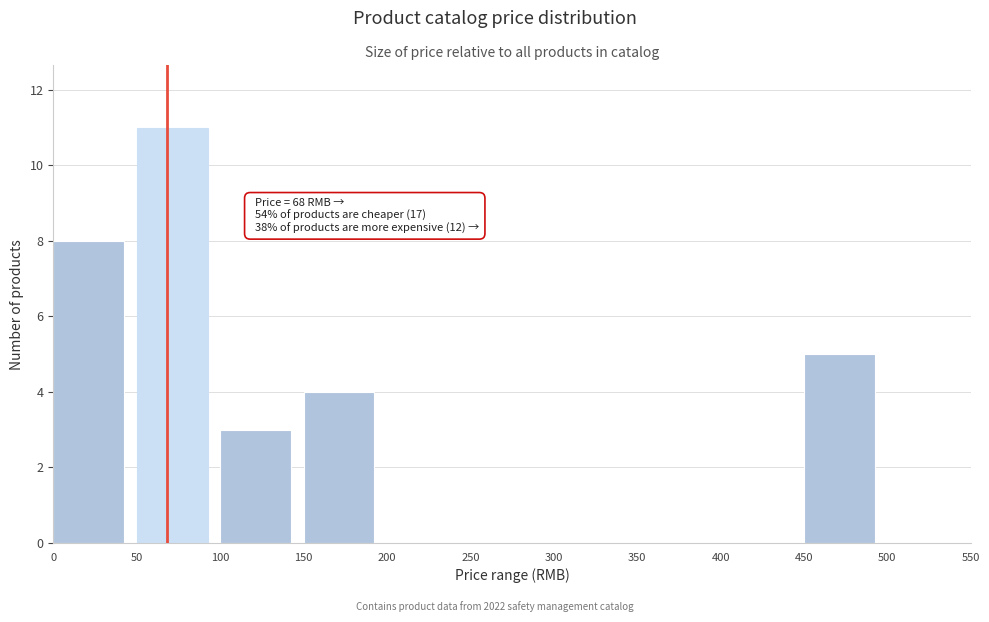

Which range on the x-axis has the tallest bar?

50 to 100